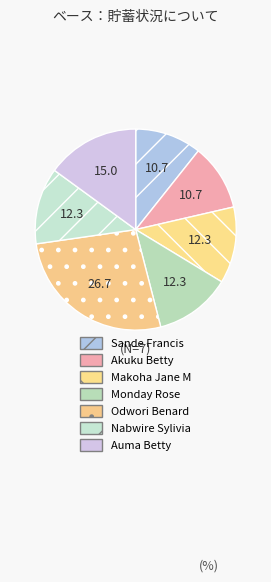

How many slices are in this pie chart?

7